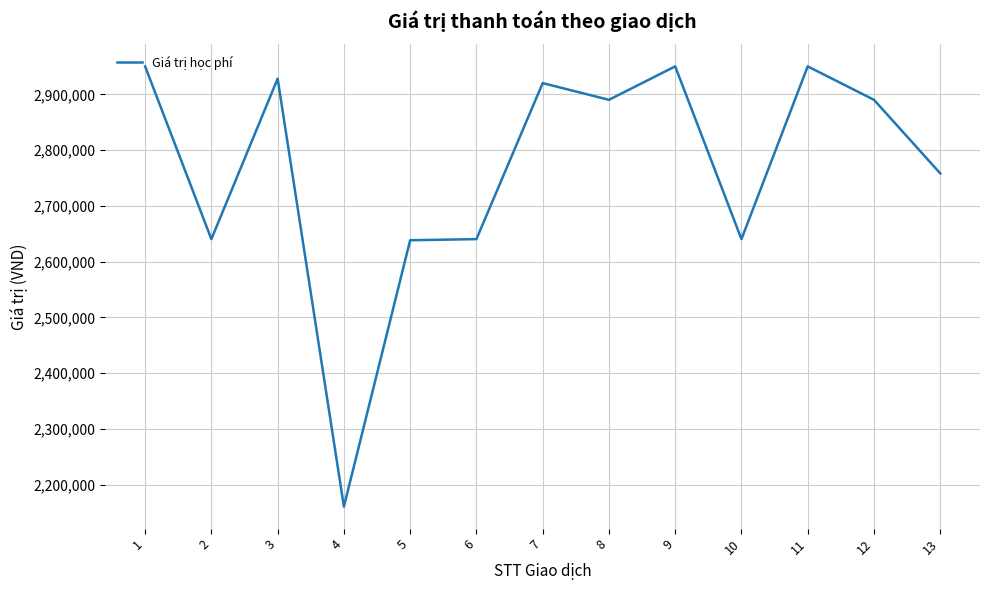

What is the maximum value shown in the chart?

2950400